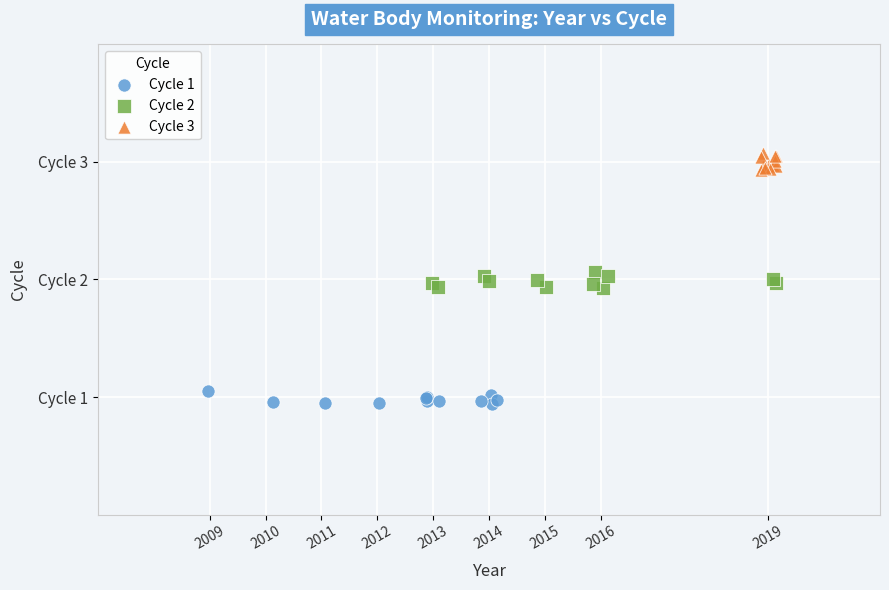

Which series reaches the maximum Y coordinate?

Cycle 3